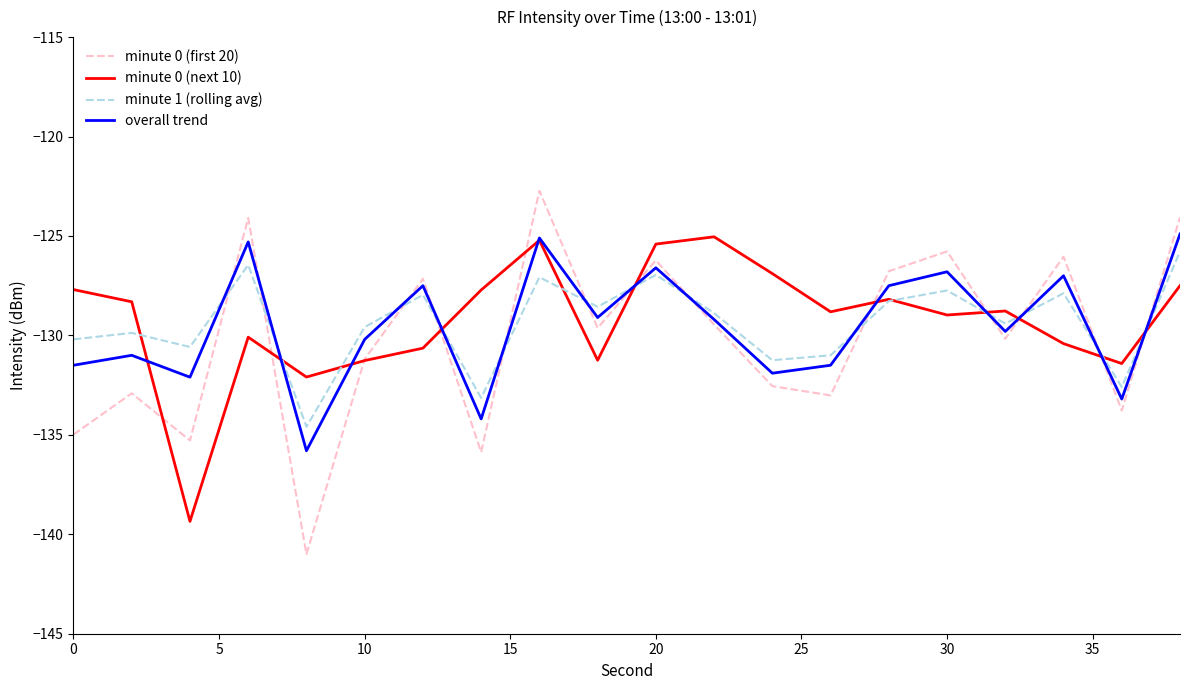

What is the sum of all minute 1 (rolling avg) values?

-2587.8